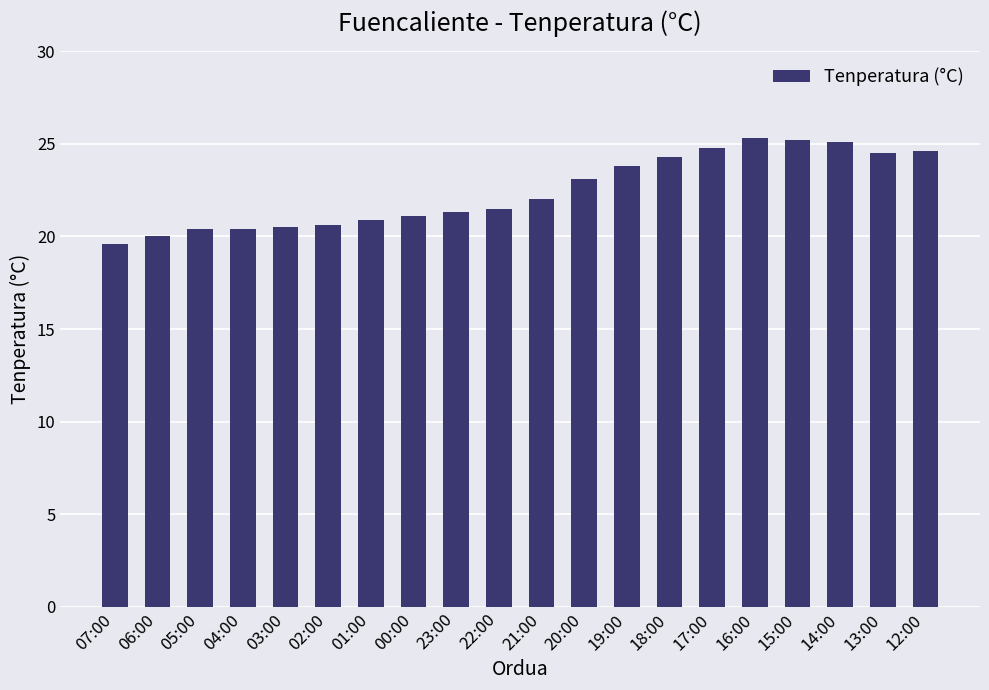

What is the difference between the values at 01:00 and 15:00?

4.3